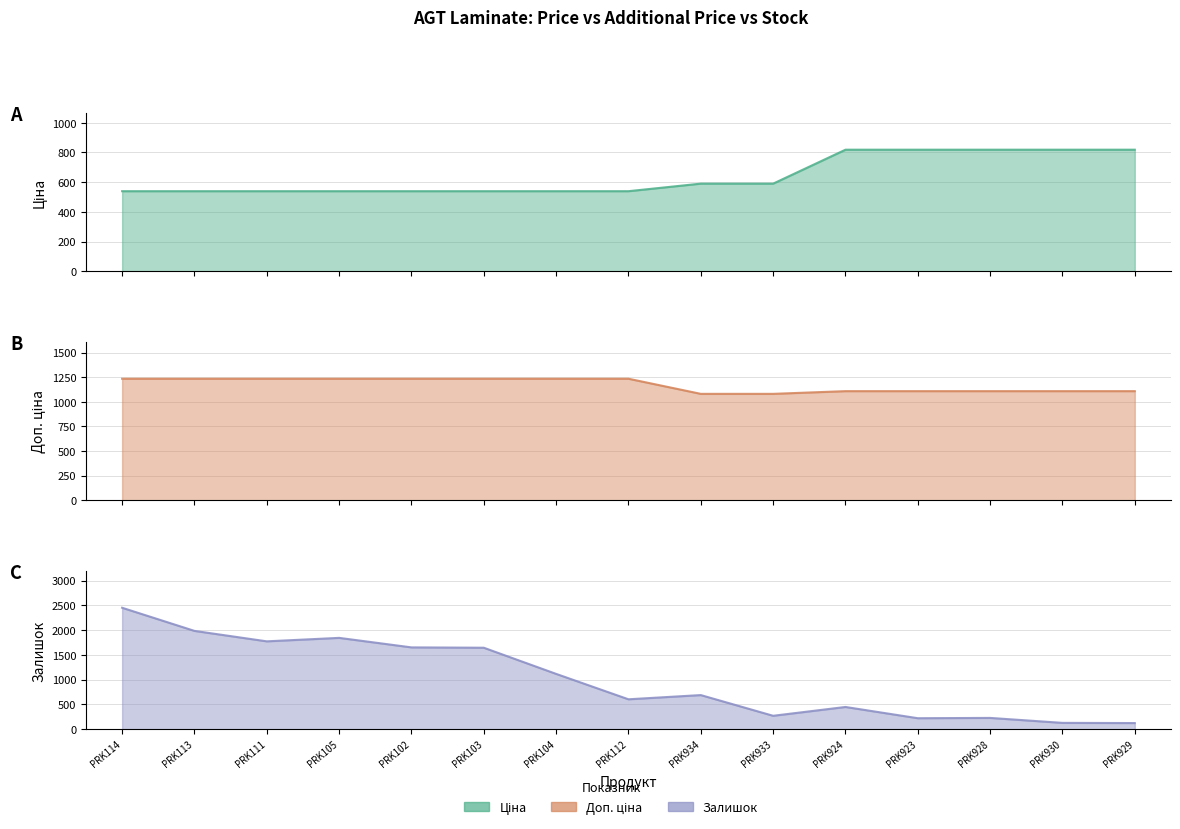

What is the value of the Доп. ціна point at the 5th from the left?

1235.4